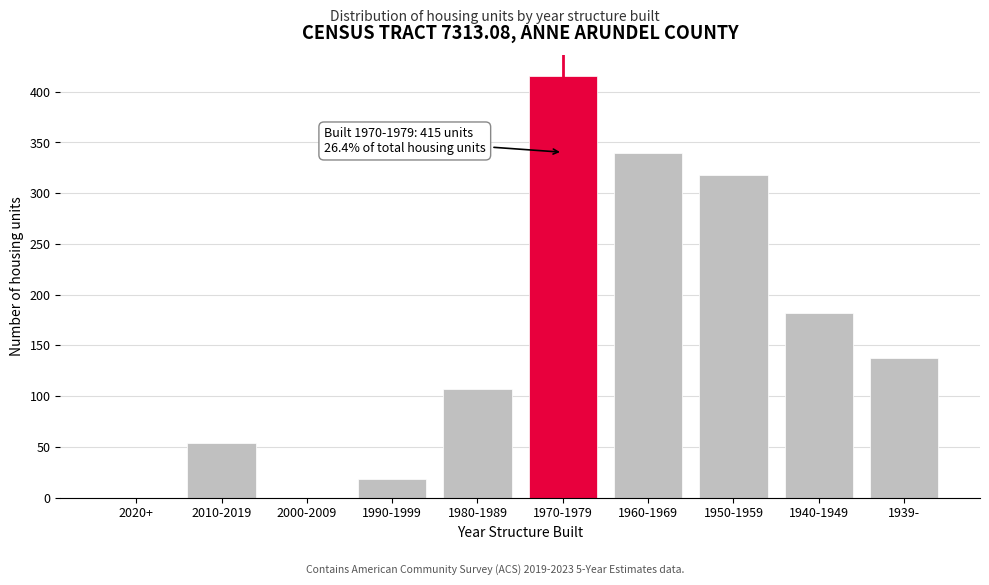

Reading right to left, list all the values displayed in this chart.

1939-=138	1940-1949=182	1950-1959=318	1960-1969=340	1970-1979=415	1980-1989=107	1990-1999=18	2000-2009=0	2010-2019=54	2020+=0